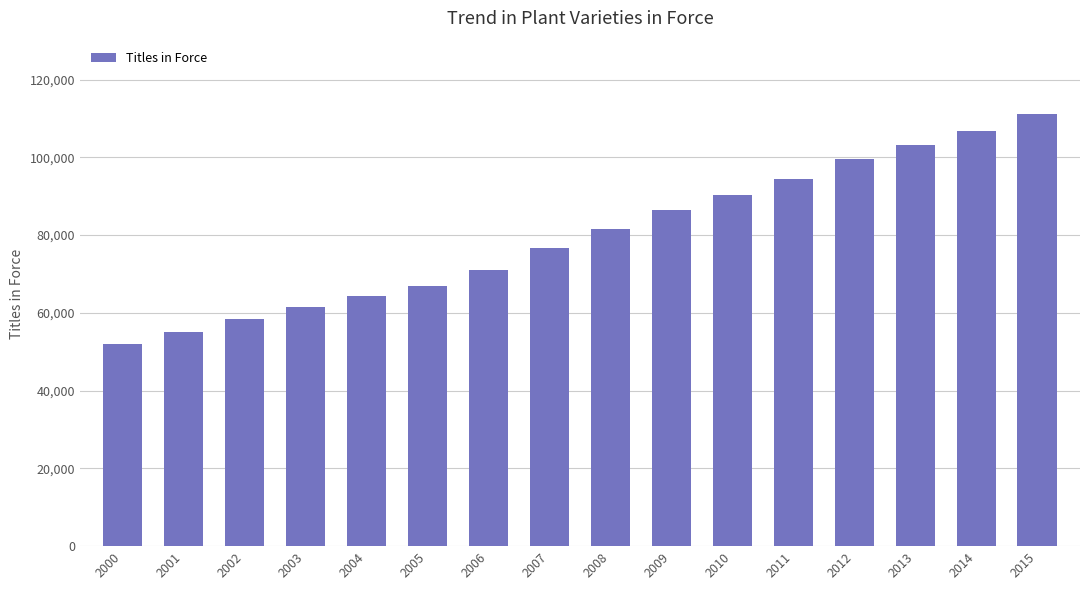

True or false: the data shows 48468 at 2006.

False